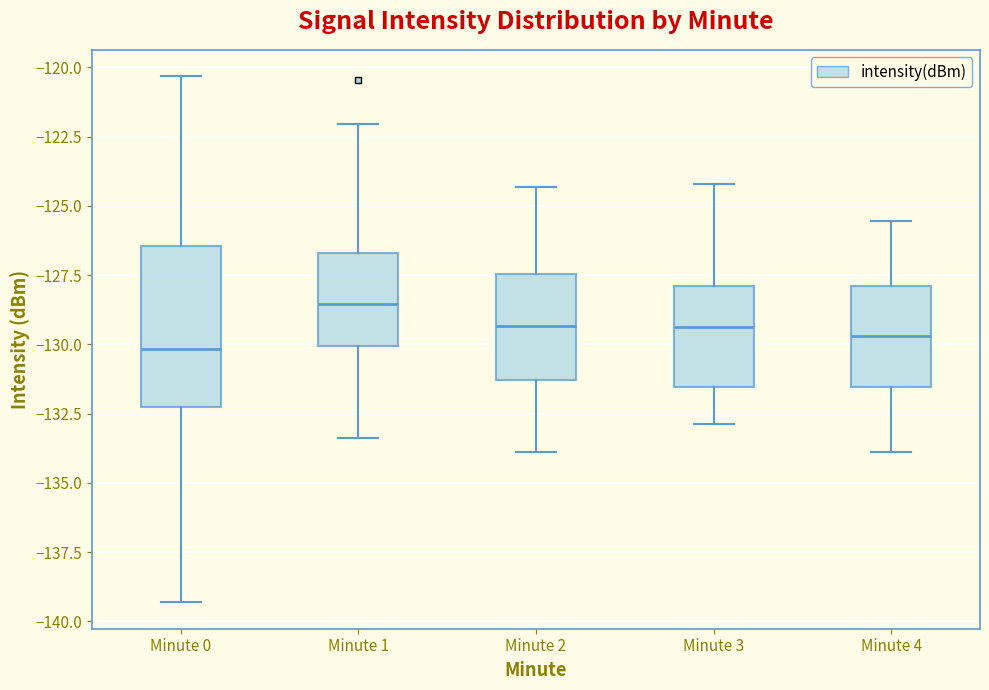

Reading left to right, read every box against the y-axis: the position of its median line, the range the box covers, and the ends of its whiskers. The values are not printed on the chart, so give them approximately, as read against the axis.

Minute 0: median -130.0, box -132.5 to -126.5, whiskers -139.5 to -120.5
Minute 1: median -128.5, box -130.0 to -126.5, whiskers -133.5 to -122.0
Minute 2: median -129.5, box -131.5 to -127.5, whiskers -134.0 to -124.5
Minute 3: median -129.5, box -131.5 to -128.0, whiskers -133.0 to -124.0
Minute 4: median -129.5, box -131.5 to -128.0, whiskers -134.0 to -125.5